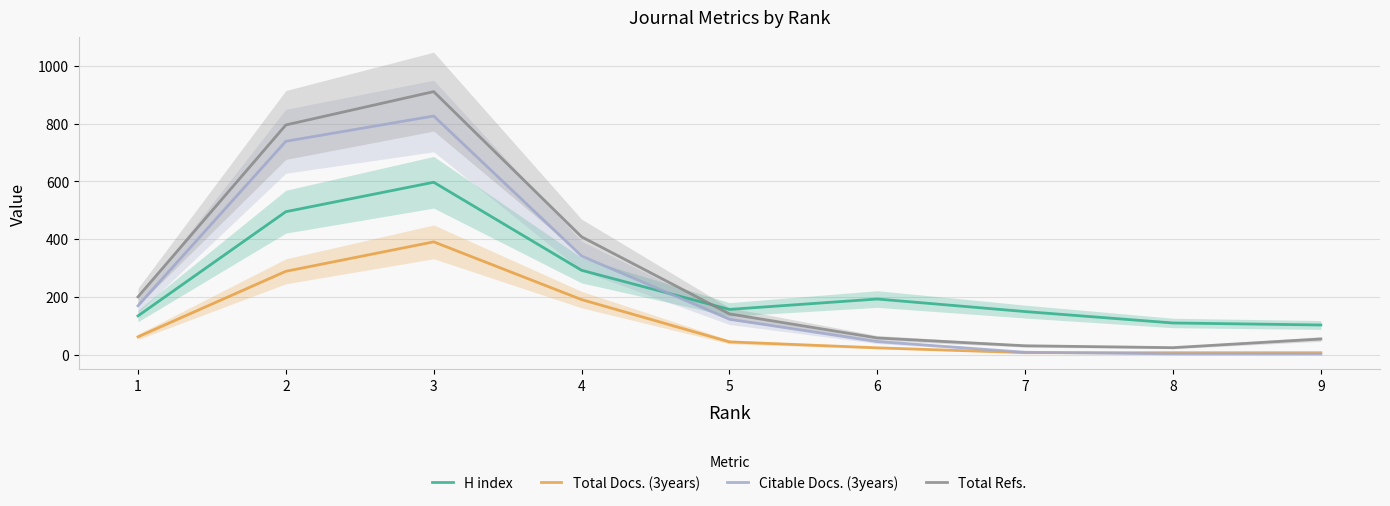

Does the chart have visible grid lines?

Yes